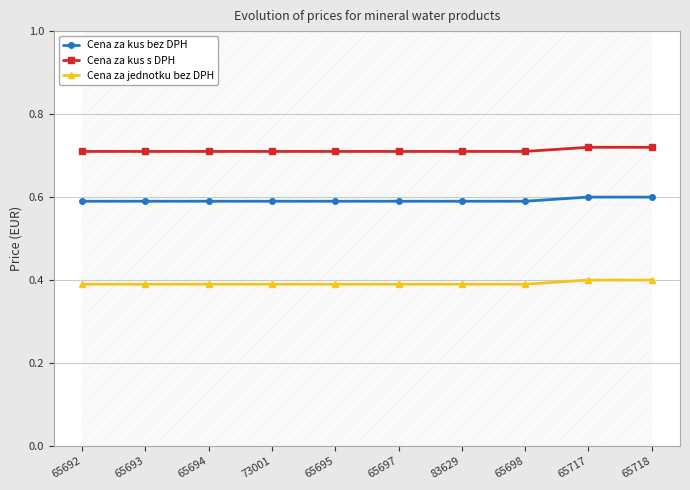

List the labels in order of Cena za jednotku bez DPH value, smallest first.

65692, 65693, 65694, 73001, 65695, 65697, 83629, 65698, 65717, 65718